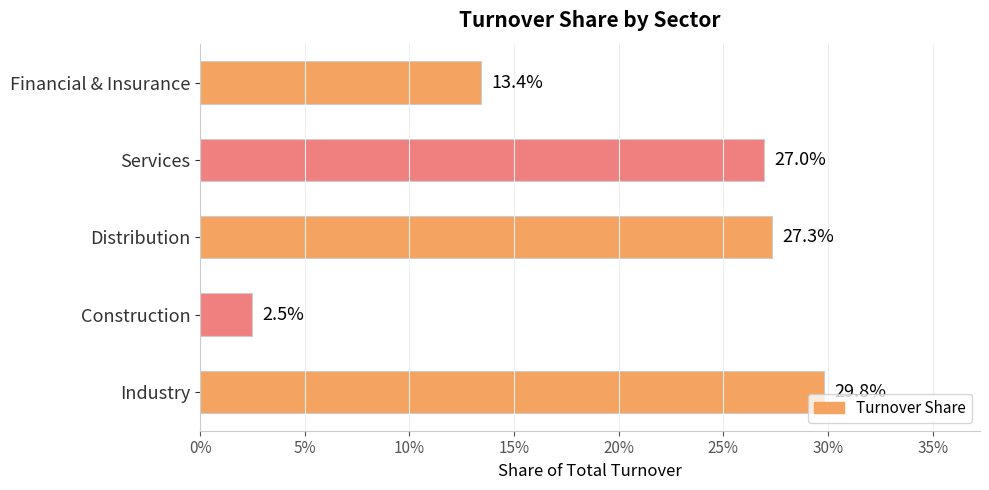

Are the bars horizontal?

Yes